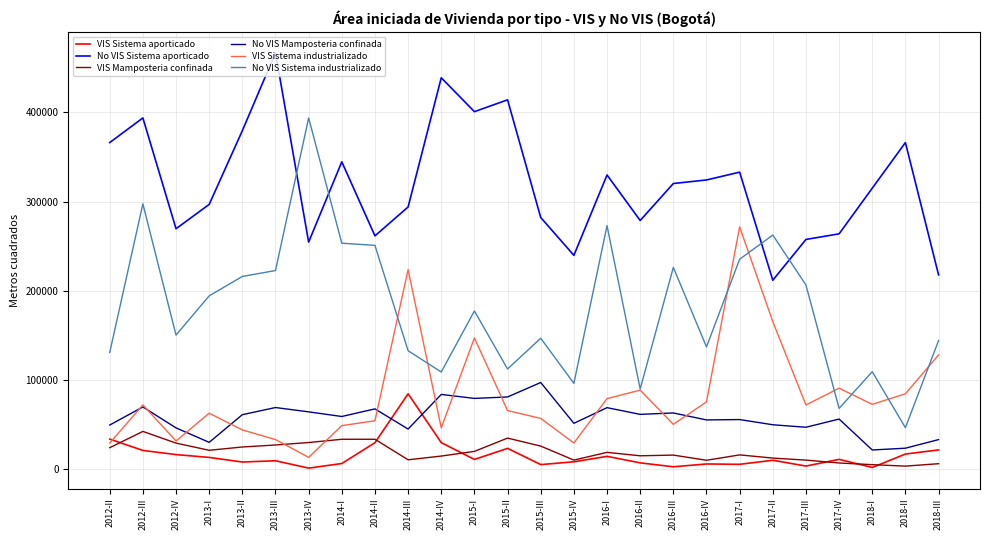

What is the difference between the maximum and minimum values in the No VIS Sistema aporticado series?

254890